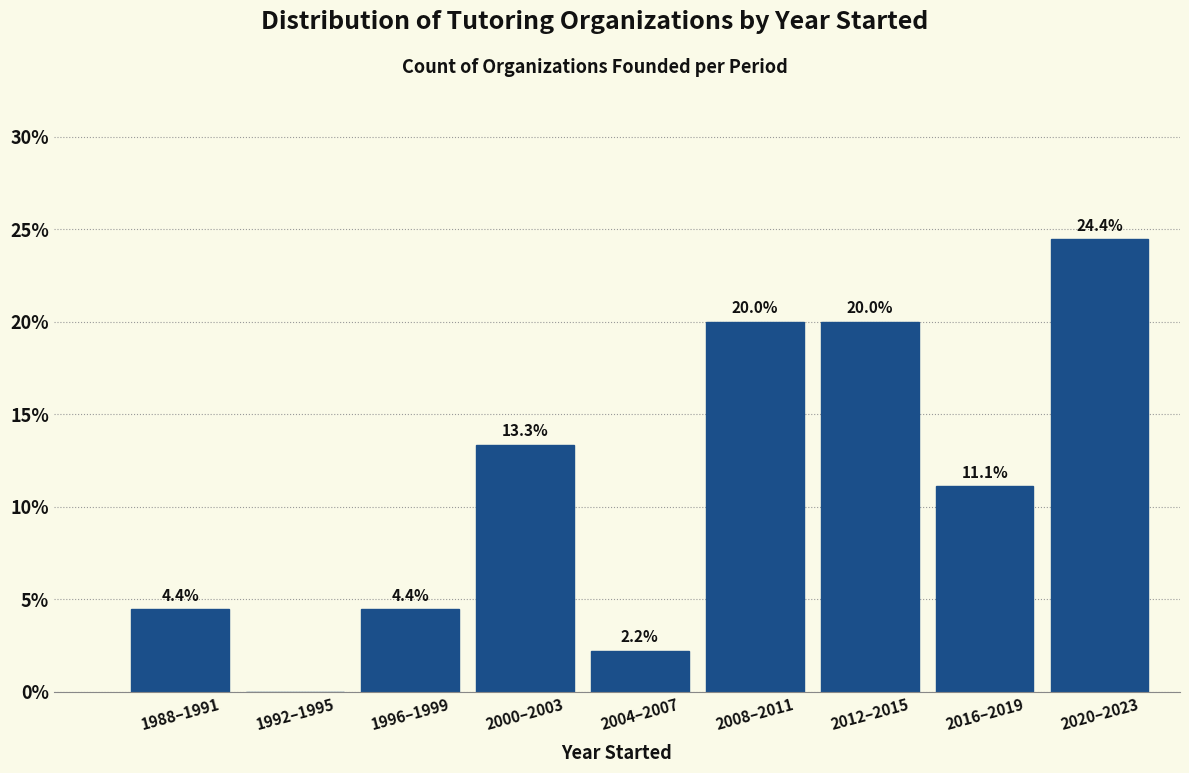

Reading left to right, list all the values displayed in this chart.

1988–1991=4.4	1992–1995=0.0	1996–1999=4.4	2000–2003=13.3	2004–2007=2.2	2008–2011=20.0	2012–2015=20.0	2016–2019=11.1	2020–2023=24.4